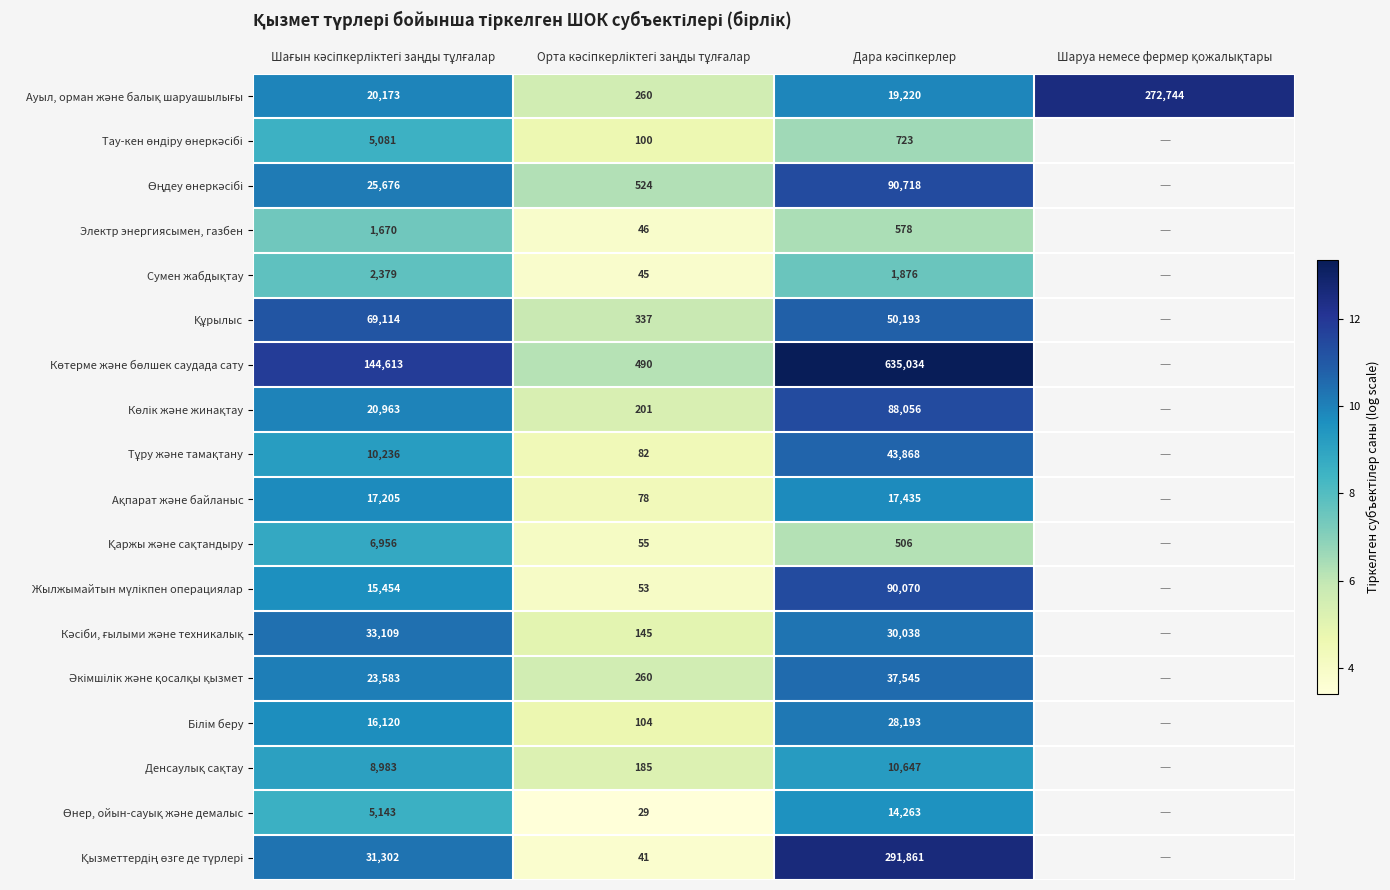

What is the approximate value of Тау-кен өндіру өнеркәсібі at Дара кәсіпкерлер?

6.6